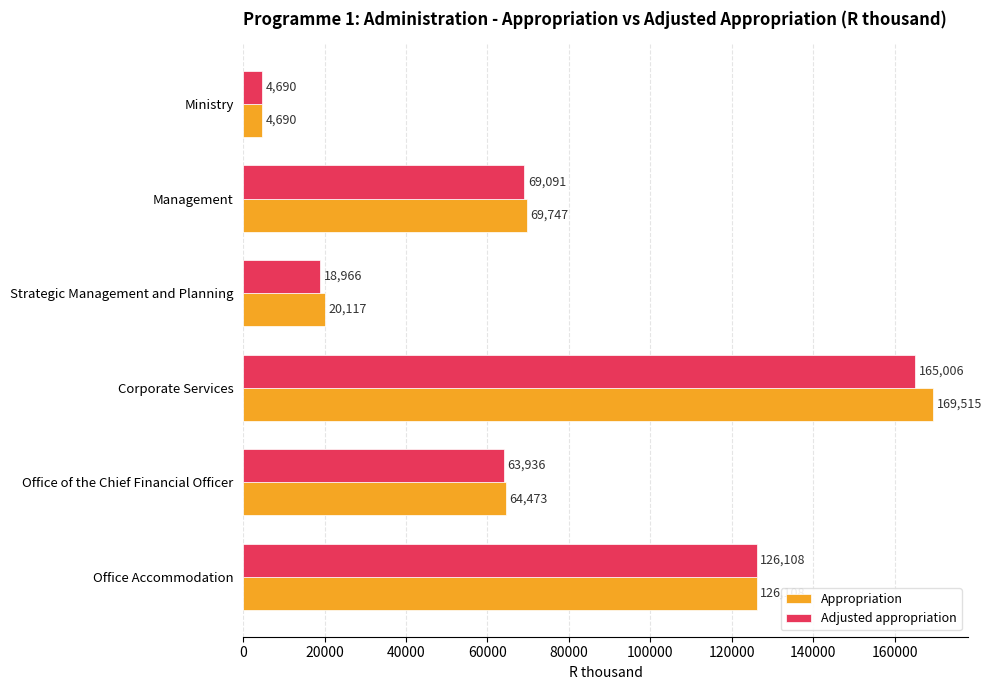

What is the difference between the maximum and minimum values in the Appropriation series?

164825